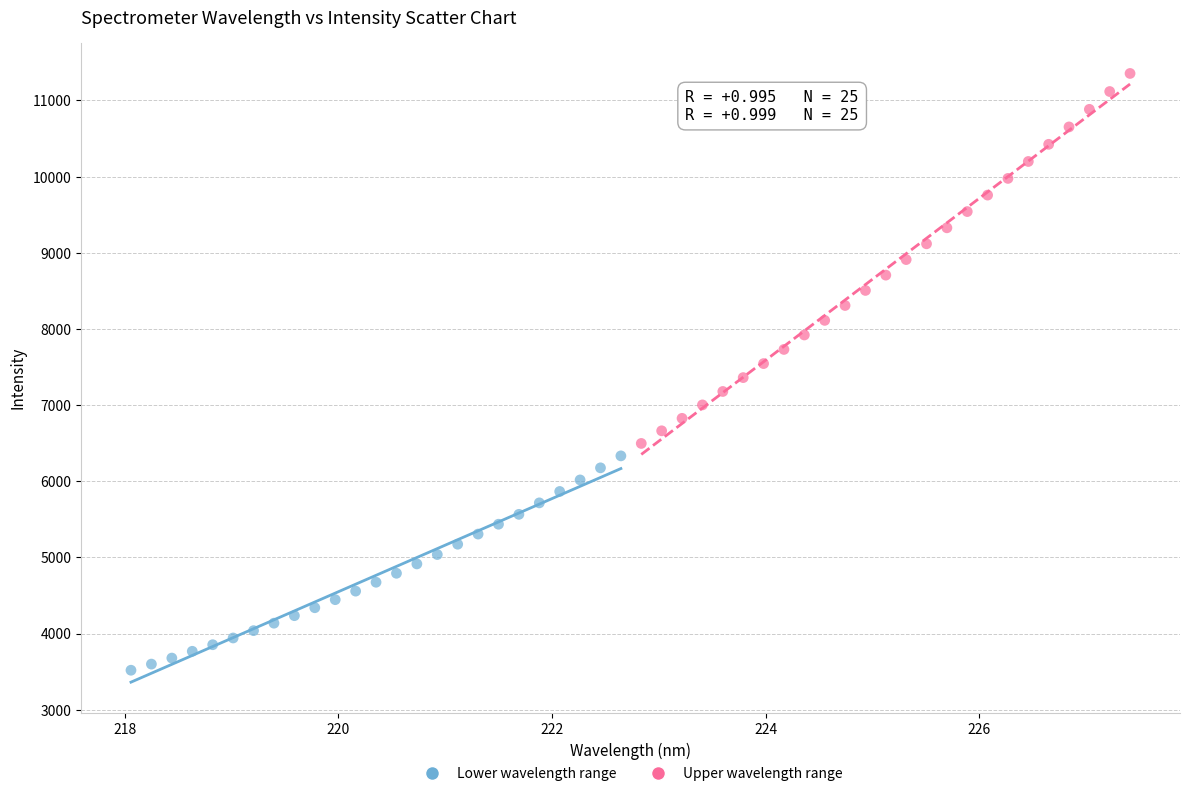

Which series has the widest spread of Y values?

Upper wavelength range